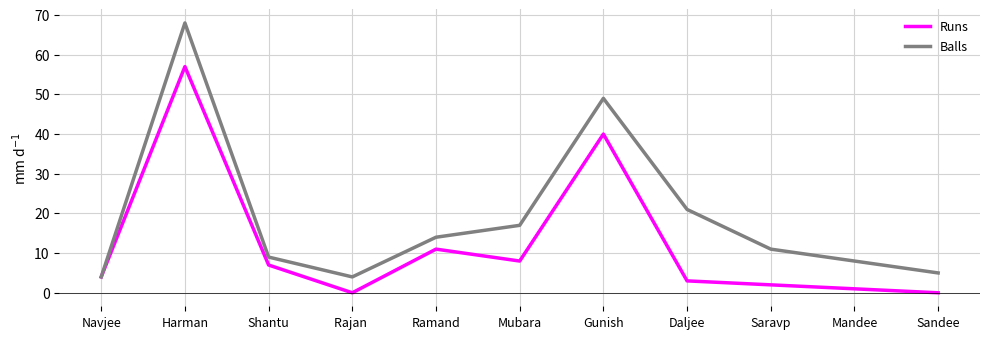

Does the chart display data point markers on the line(s)?

No